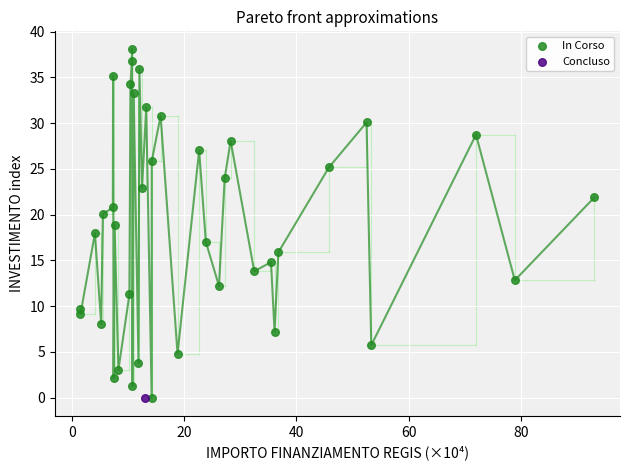

What are all the series names shown in the legend?

In Corso, Concluso